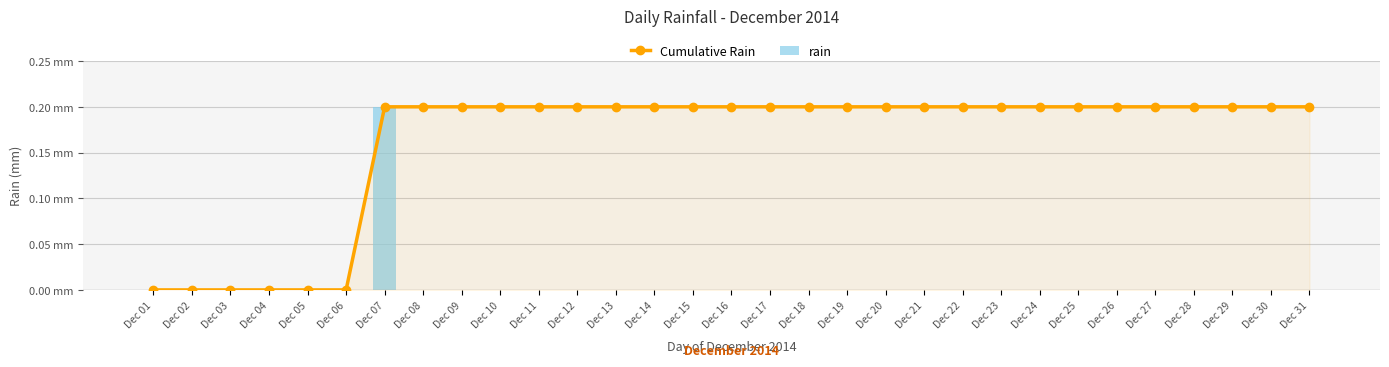

Which has a higher value, Dec 30 or Dec 15?

Dec 30